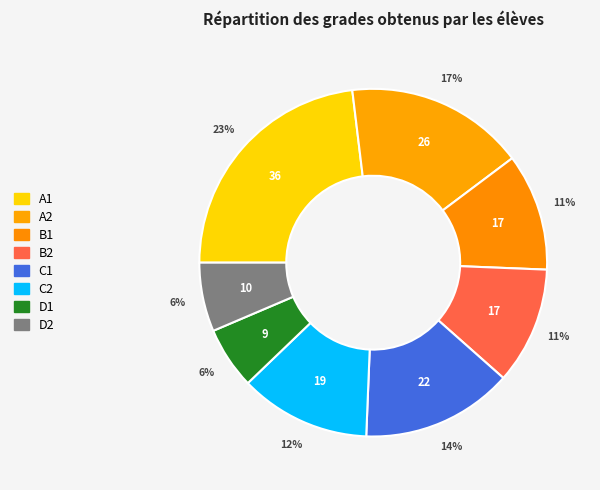

The D2 slice represents 1% of the pie. True or false?

False